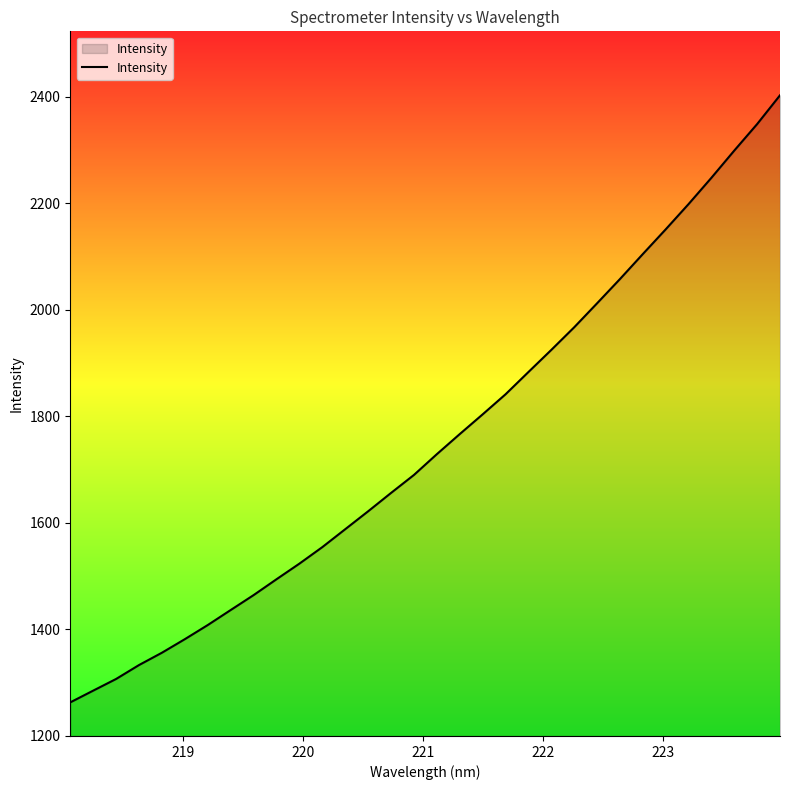

What is the difference between the maximum and minimum values?

1140.4